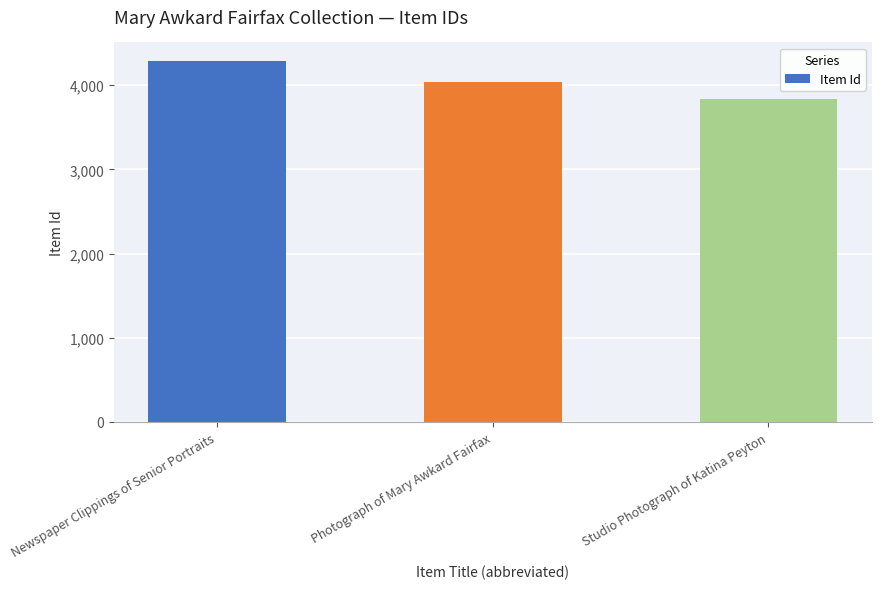

What is the ratio of the value at Newspaper Clippings of Senior Portraits to the value at Photograph of Mary Awkard Fairfax?

1.1